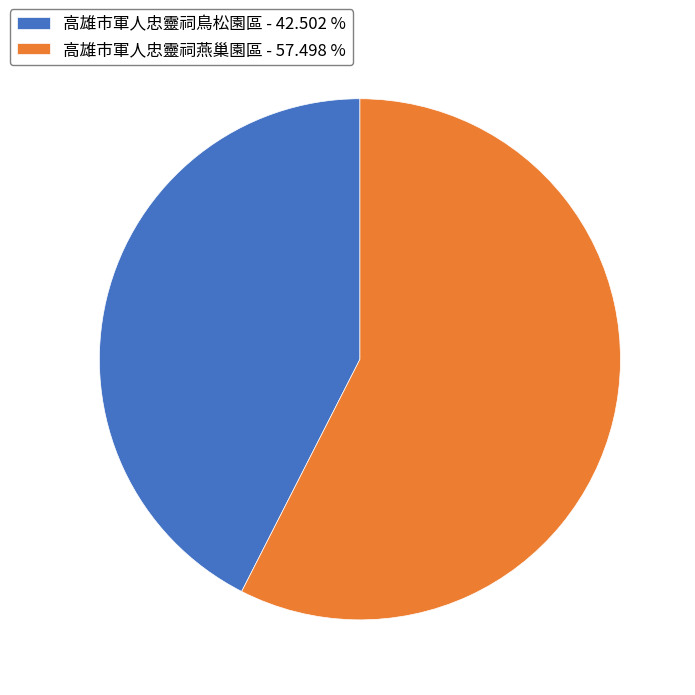

Rank the categories by value from lowest to highest.

高雄市軍人忠靈祠鳥松園區, 高雄市軍人忠靈祠燕巢園區